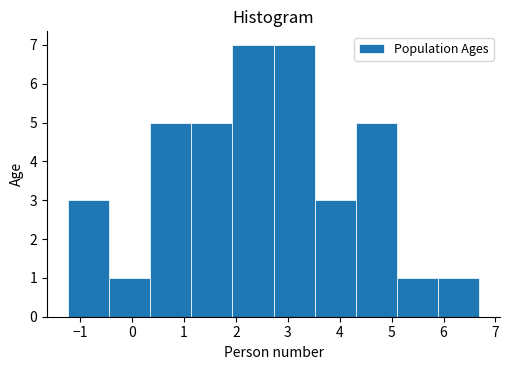

How tall is the bar that spans 0.3 to 1.1 on the x-axis? Neither the bar edges nor the heights are printed on the chart, so give them approximately, as read against the axes.

5